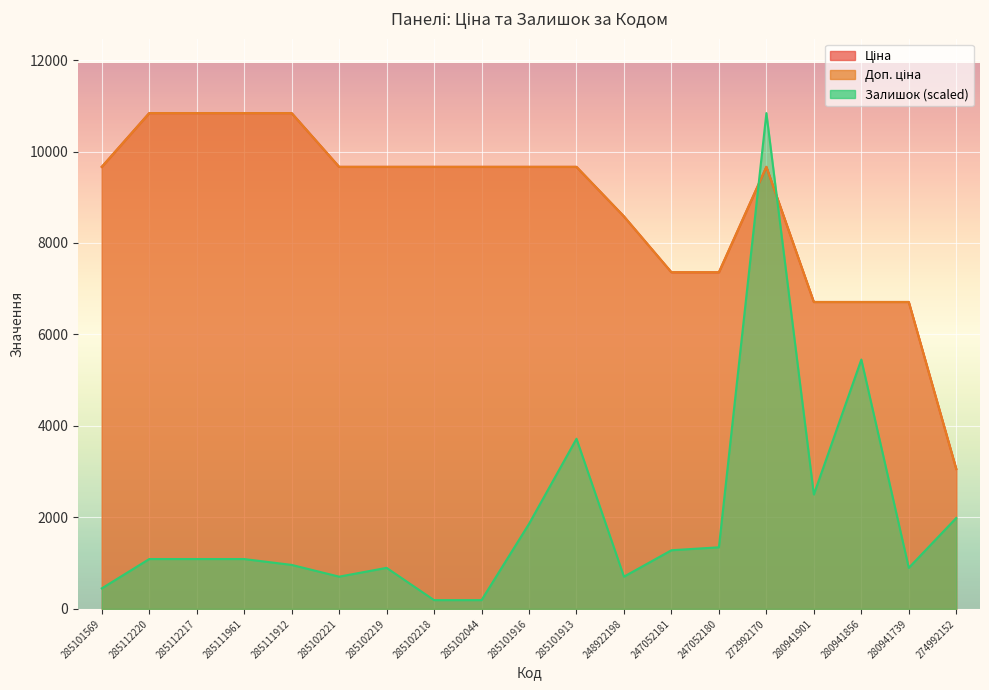

What is the approximate value of Залишок at 247052180?

1347.0